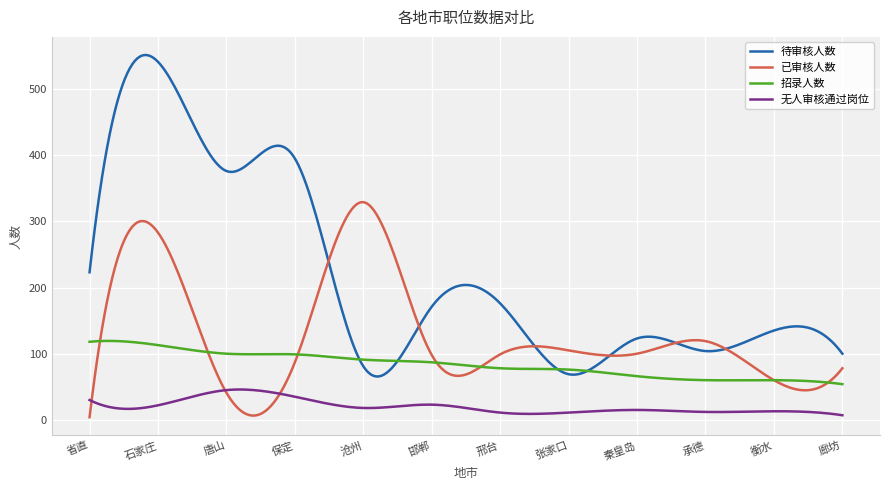

List the series in order of their overall mean, highest first.

待审核人数, 已审核人数, 招录人数, 无人审核通过岗位